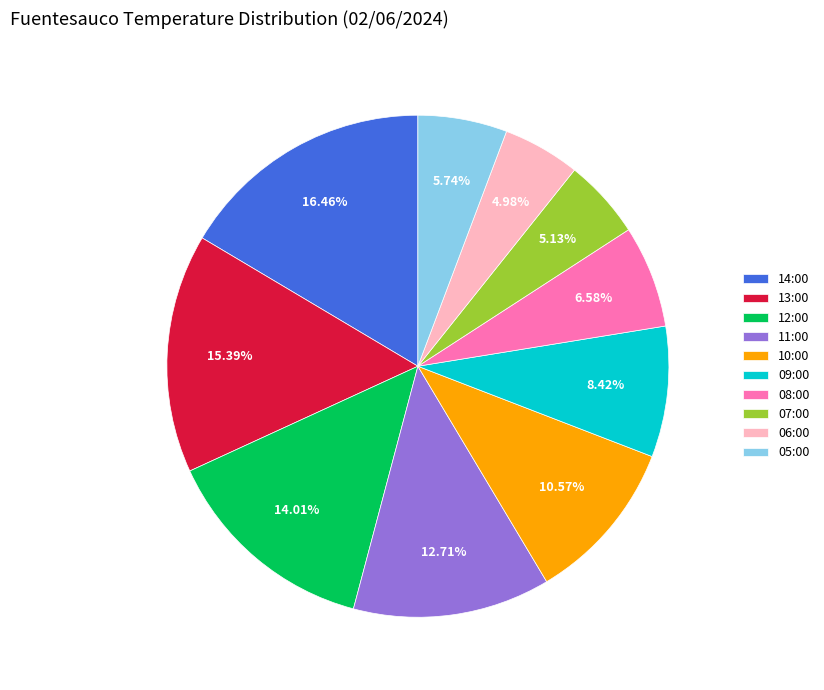

What is the total percentage of 07:00 and 14:00?

21.6%